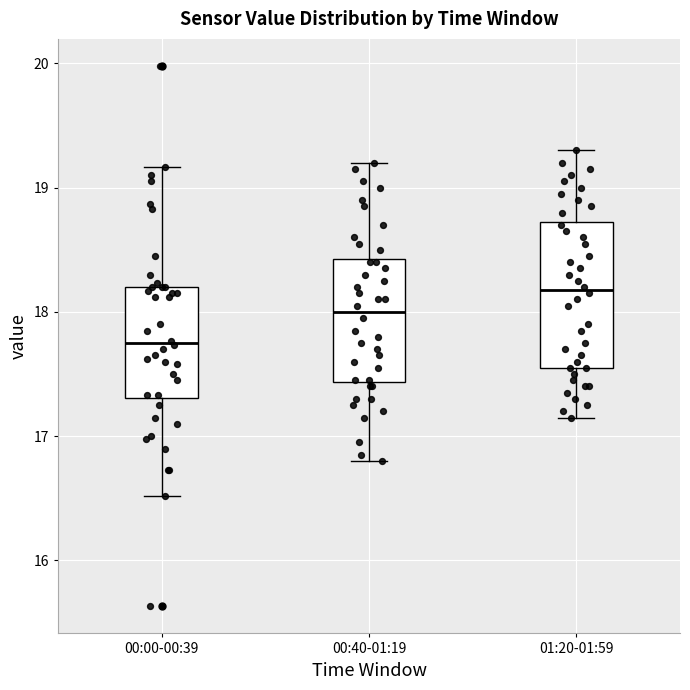

Where does the lower whisker of the box for 01:20-01:59 end on the y-axis? The values are not printed on the chart, so give them approximately, as read against the axis.

17.2